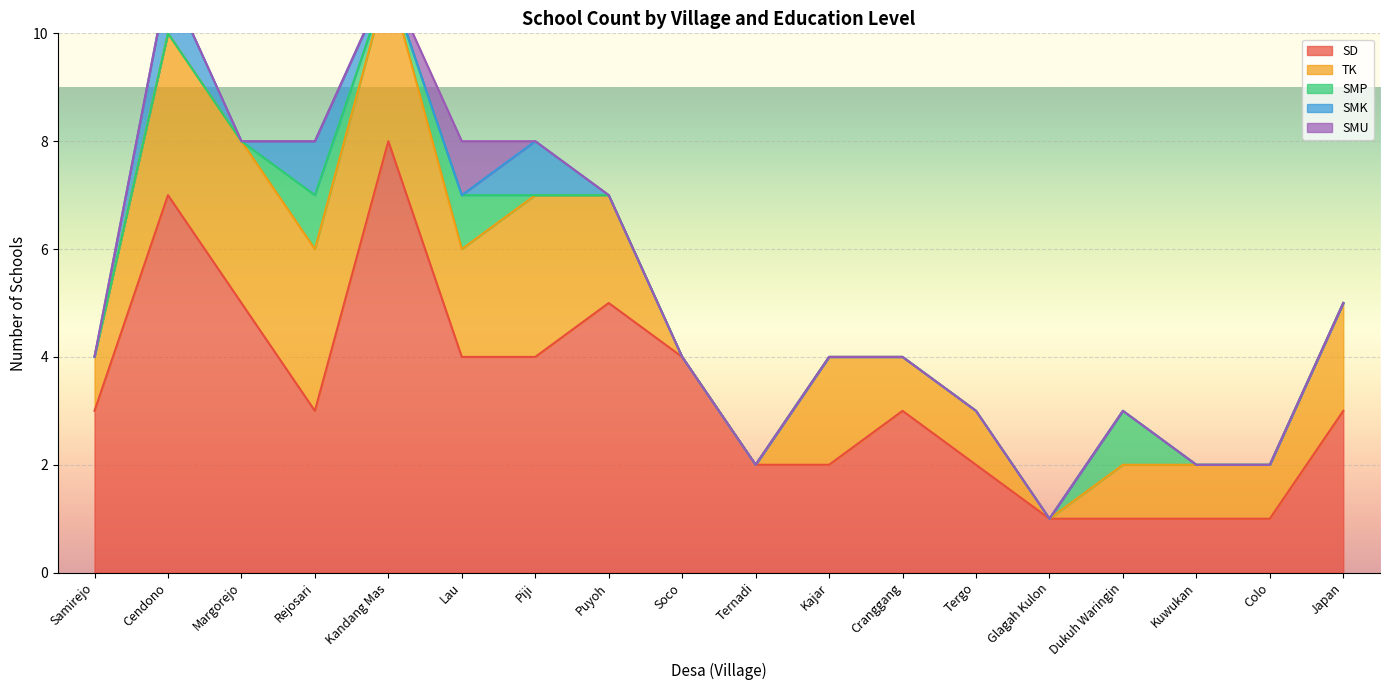

True or false: TK and SMK intersect in this chart.

False